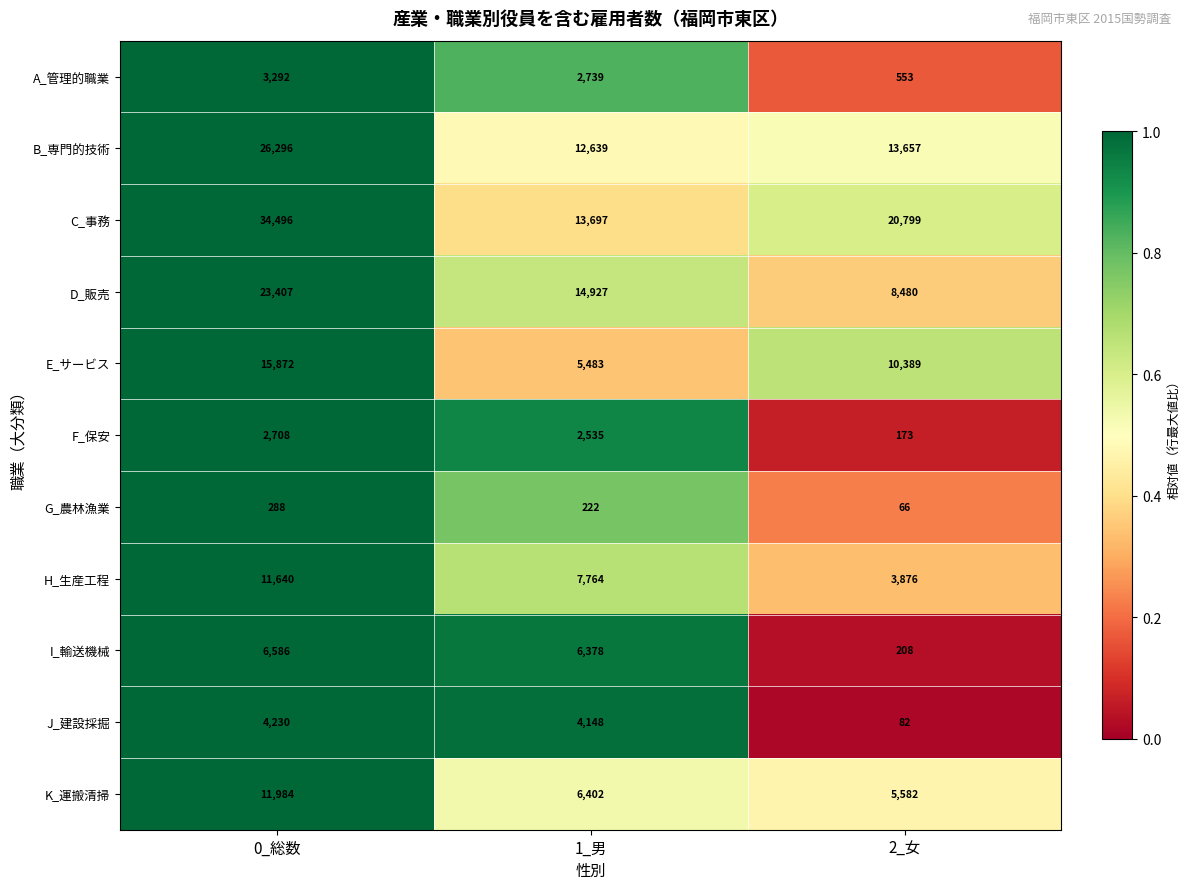

What is the lowest value of the G_農林漁業 series?

66